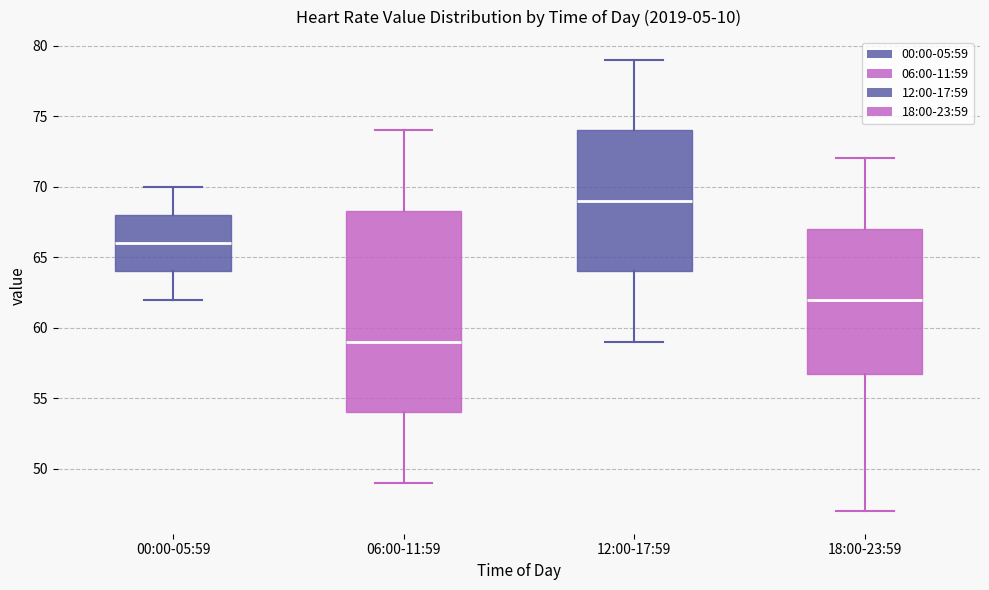

Which box is the tallest, from its lower edge to its upper edge?

06:00-11:59